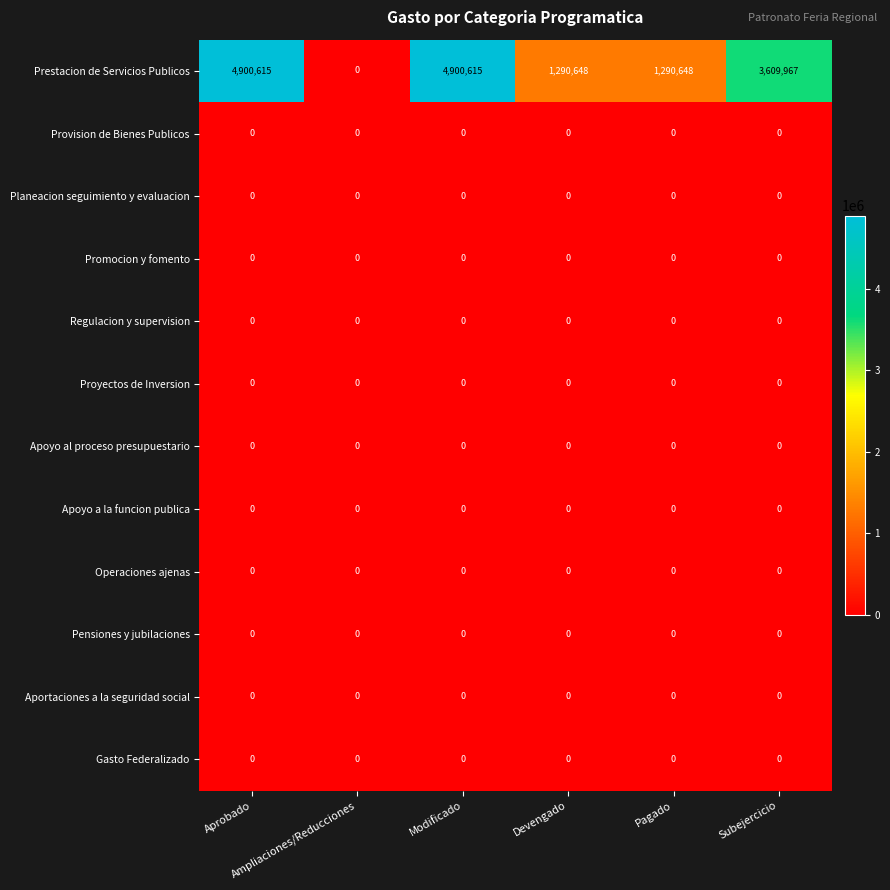

What is the difference between the maximum and minimum values in the Prestacion de Servicios Publicos series?

4900615